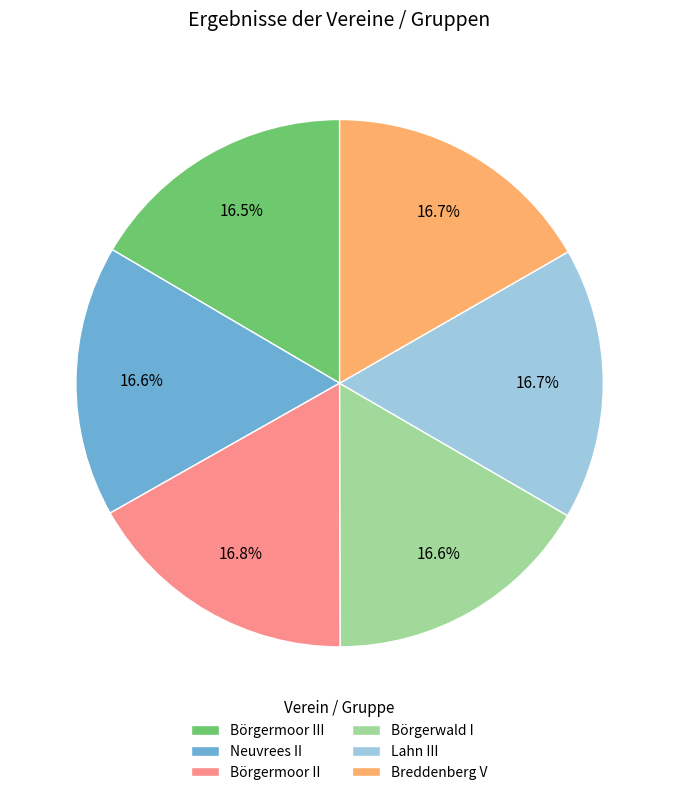

To the nearest percent, what percentage of the pie is Börgermoor II?

17%